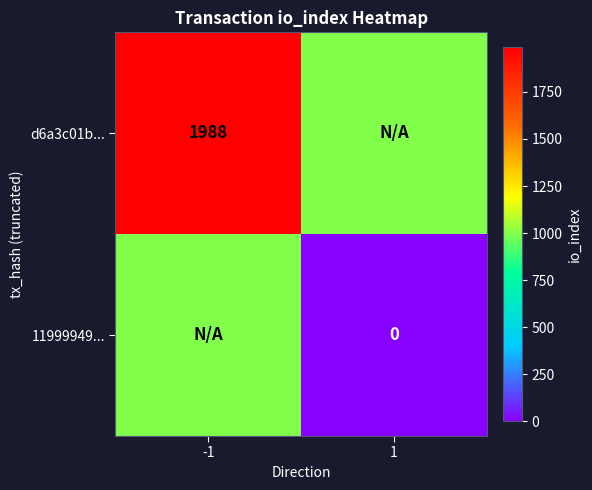

True or false: d6a3c01b... has a value of 1988 at -1.

True